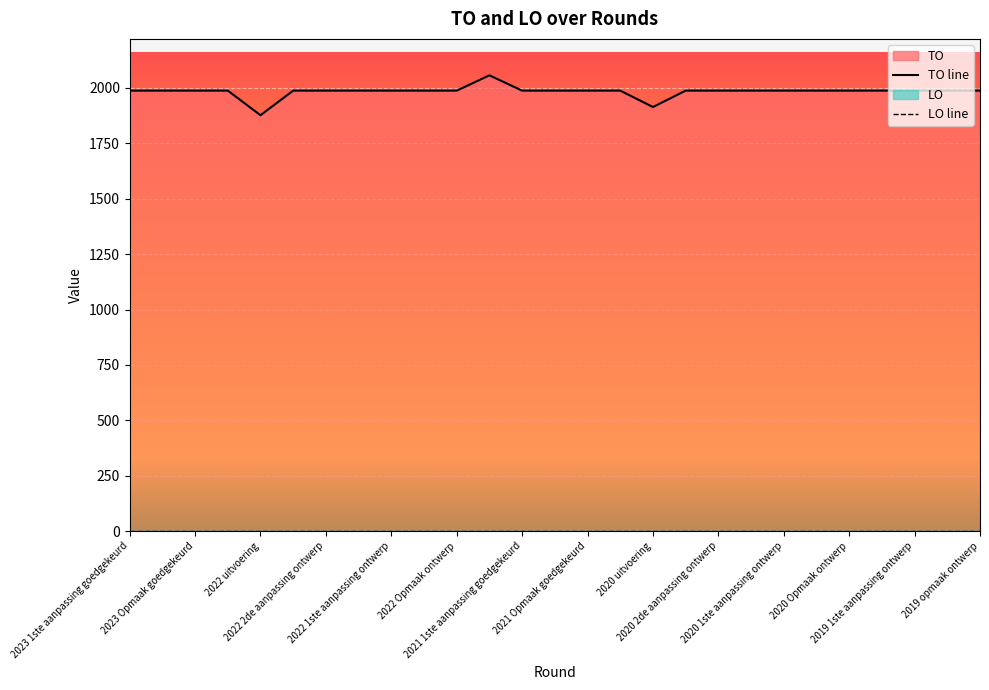

What is the sum of all values?

53560